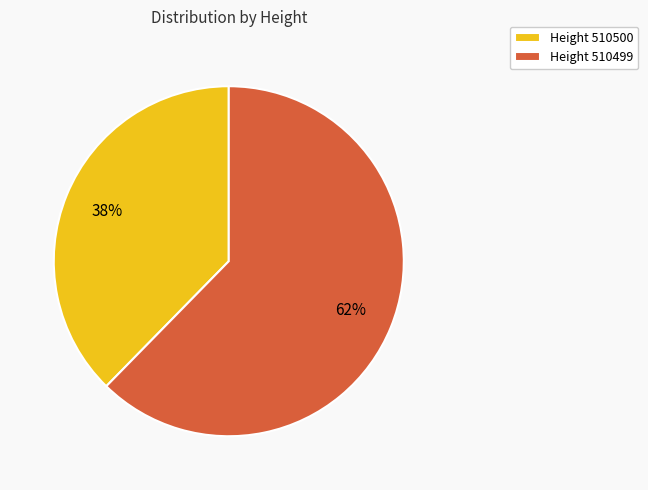

Which category accounts for the majority?

Height 510499